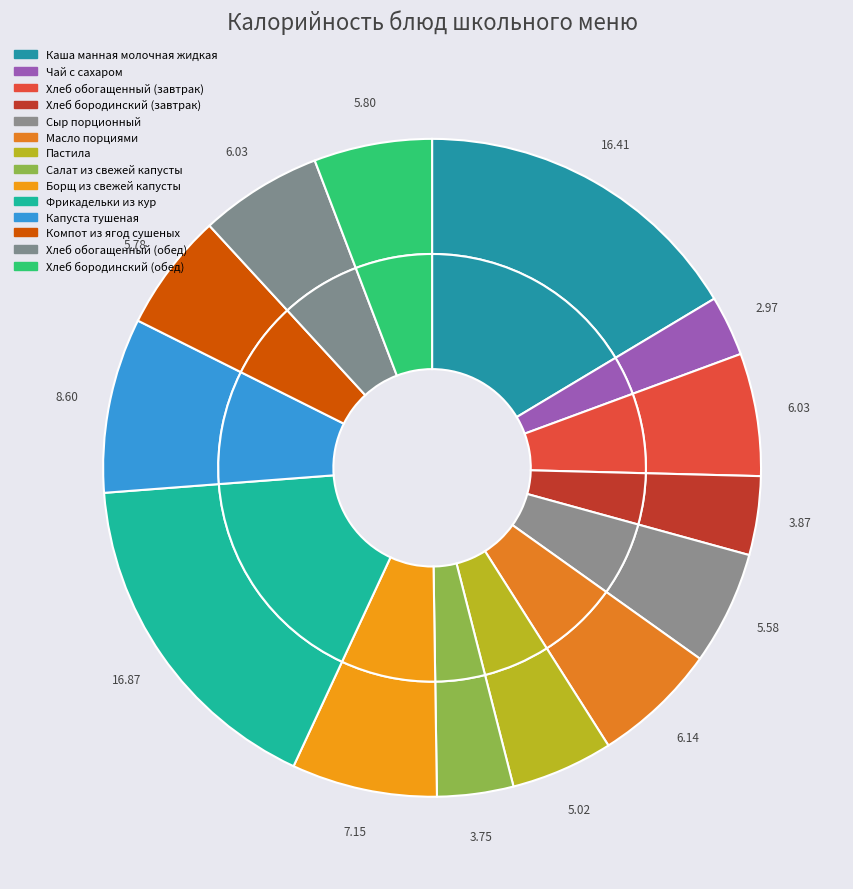

To the nearest percent, what is the average slice percentage?

7%